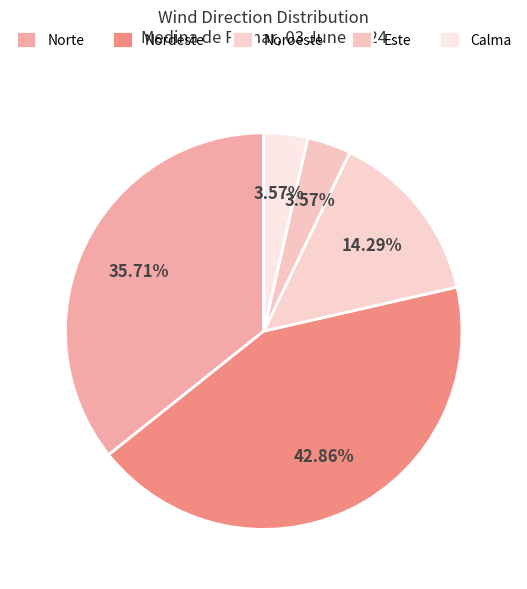

What is the change in value from Norte to Este?

-9